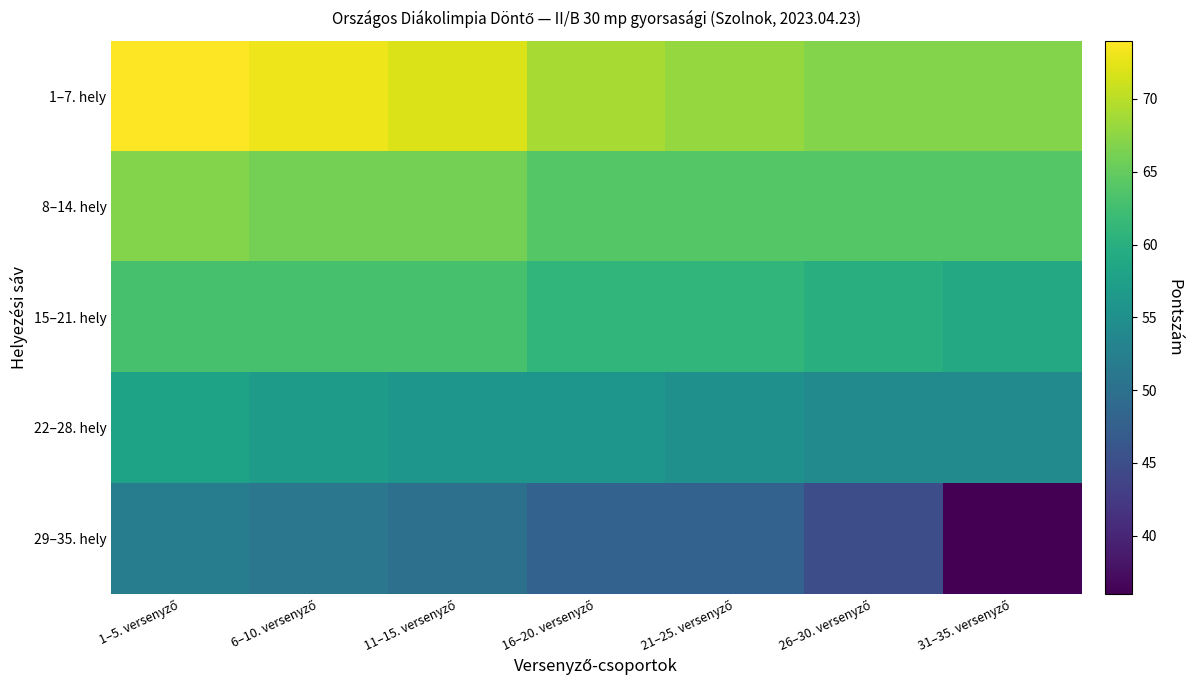

At which category does the chart reach its peak across all series?

1–5. versenyző